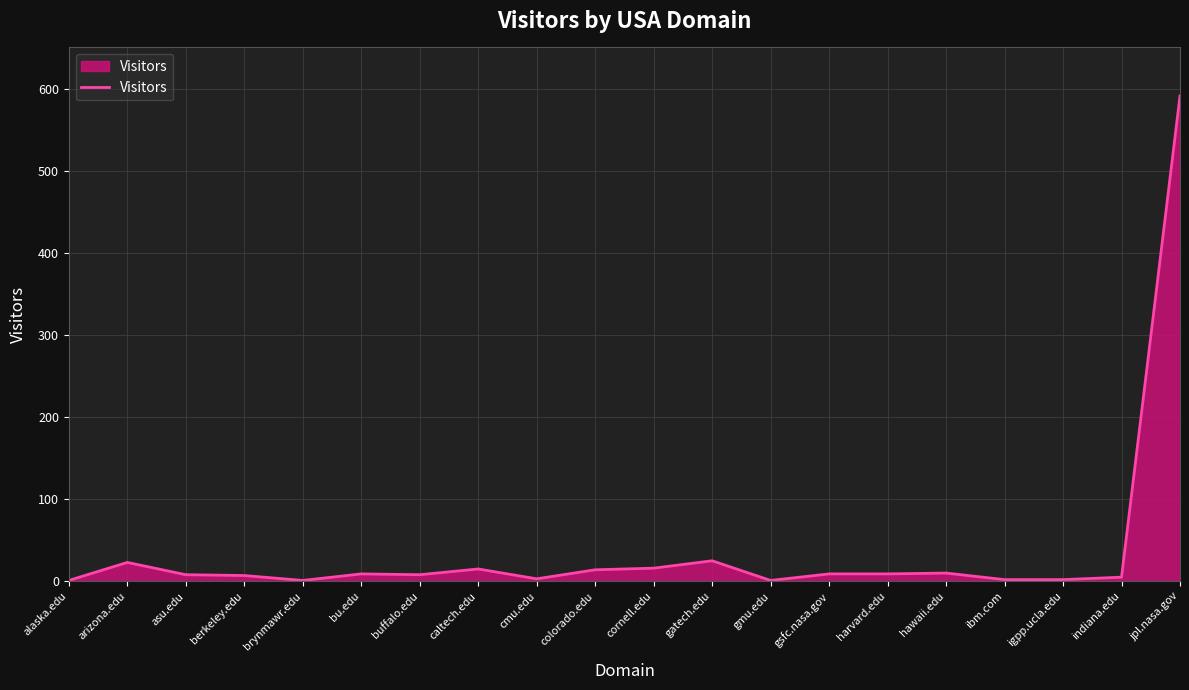

Where does the data first go above 9?

arizona.edu